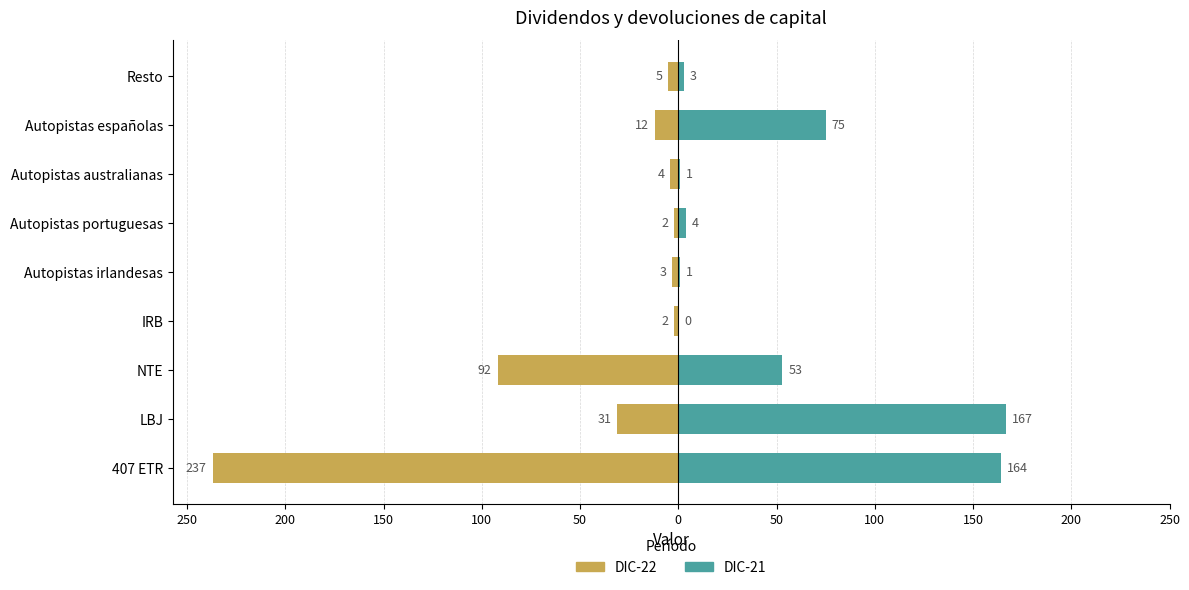

What is the total value across all series at Autopistas portuguesas?

2